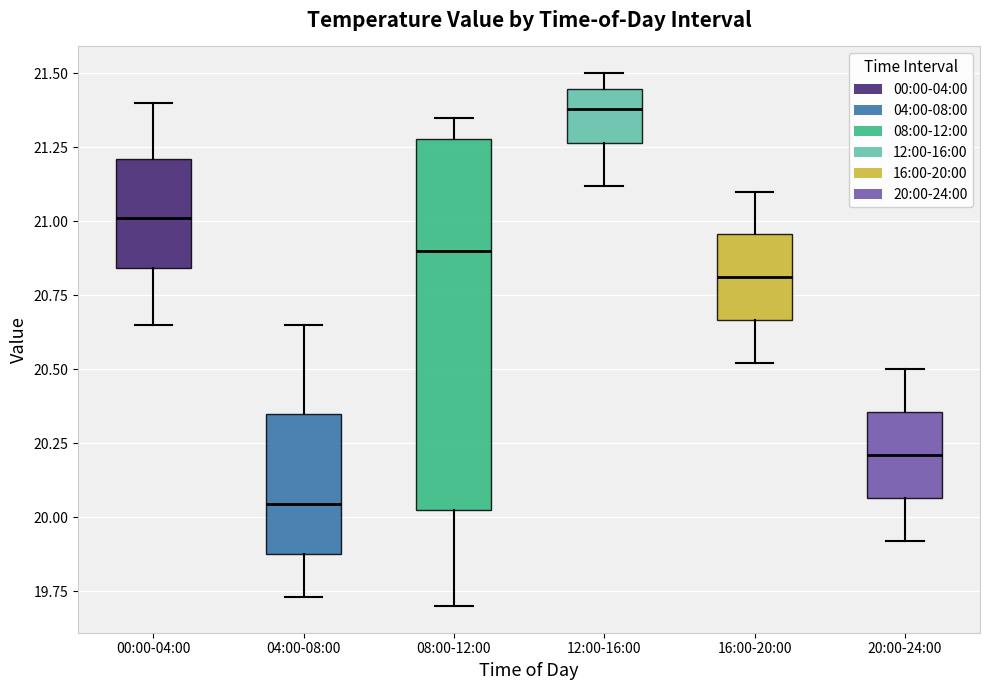

Where is the upper edge of the box for 16:00-20:00 on the y-axis? The values are not printed on the chart, so give them approximately, as read against the axis.

20.95